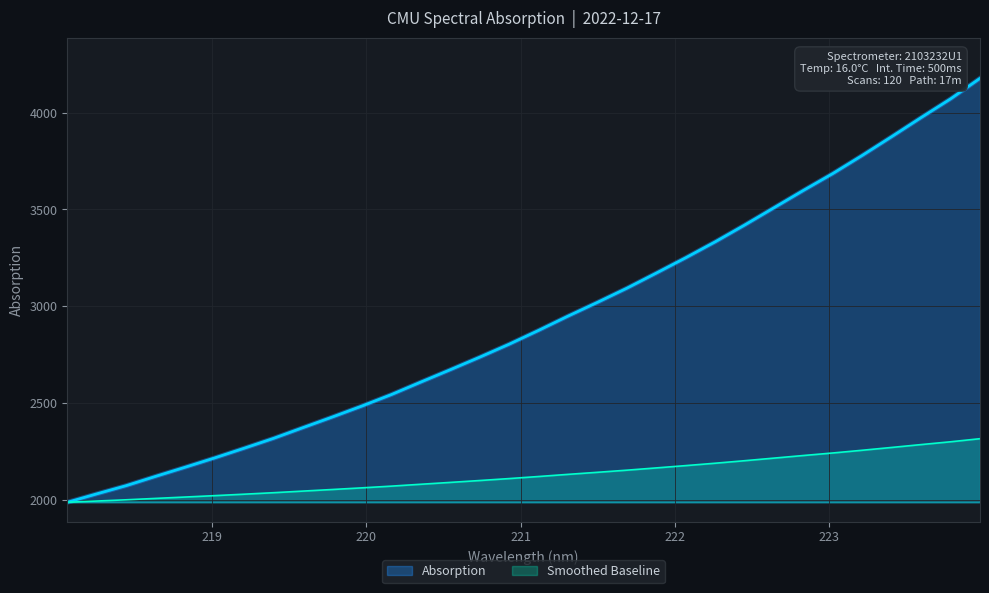

What is the change in value from 219.0156 to 222.8355?

+207.3